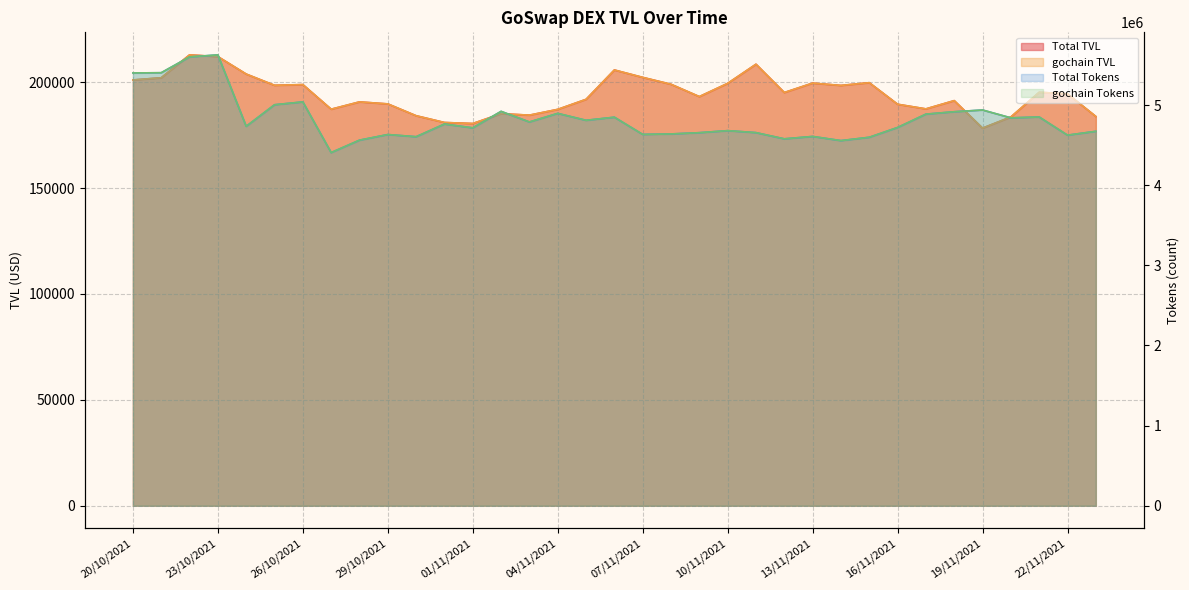

What is the highest value of the Total TVL series?

212929.6